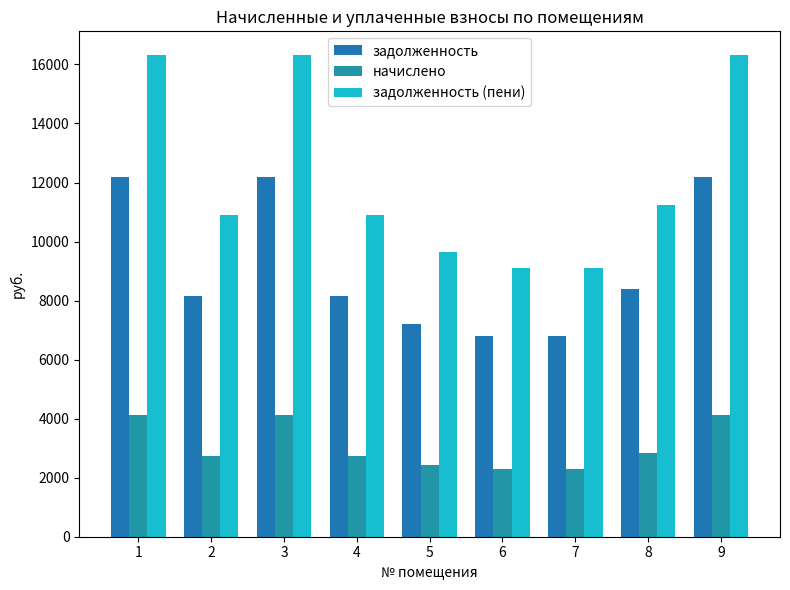

Reading left to right, list all the values displayed in this chart.

задолженность: 12192.0	8140.8	12192.0	8140.8	7200.0	6816.0	6816.0	8390.4	12192.0
начислено: 4114.8	2747.5	4114.8	2747.5	2430.0	2300.4	2300.4	2831.8	4114.8
задолженность (пени): 16306.8	10888.3	16306.8	10888.3	9630.0	9116.4	9116.4	11222.2	16306.8